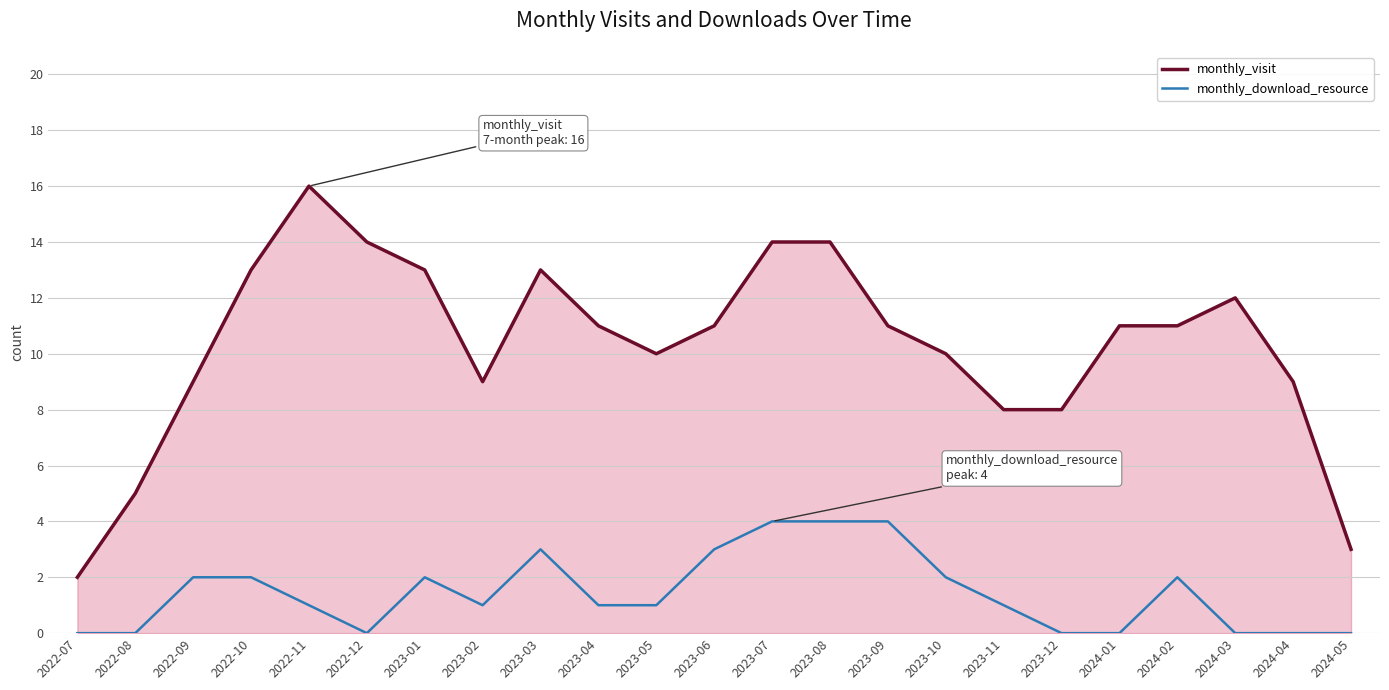

True or false: monthly_visit and monthly_download_resource intersect in this chart.

False